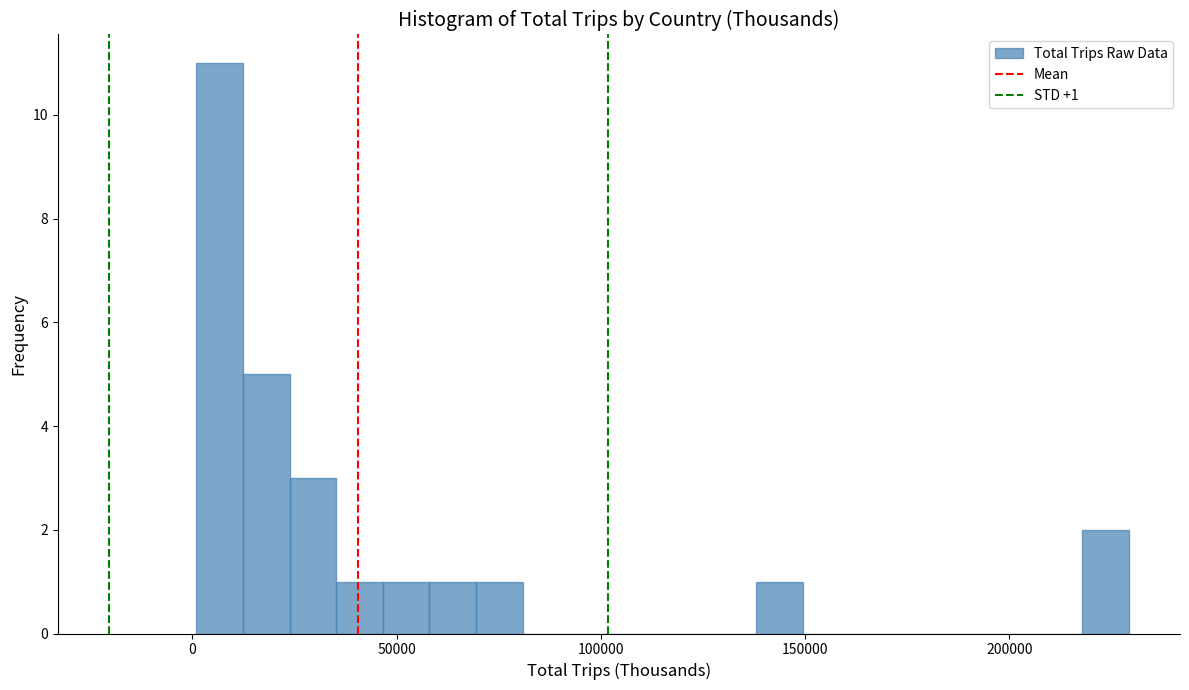

Around what value on the x-axis is the tallest bar? Give the approximate position of its centre, as read against the axis.

5000